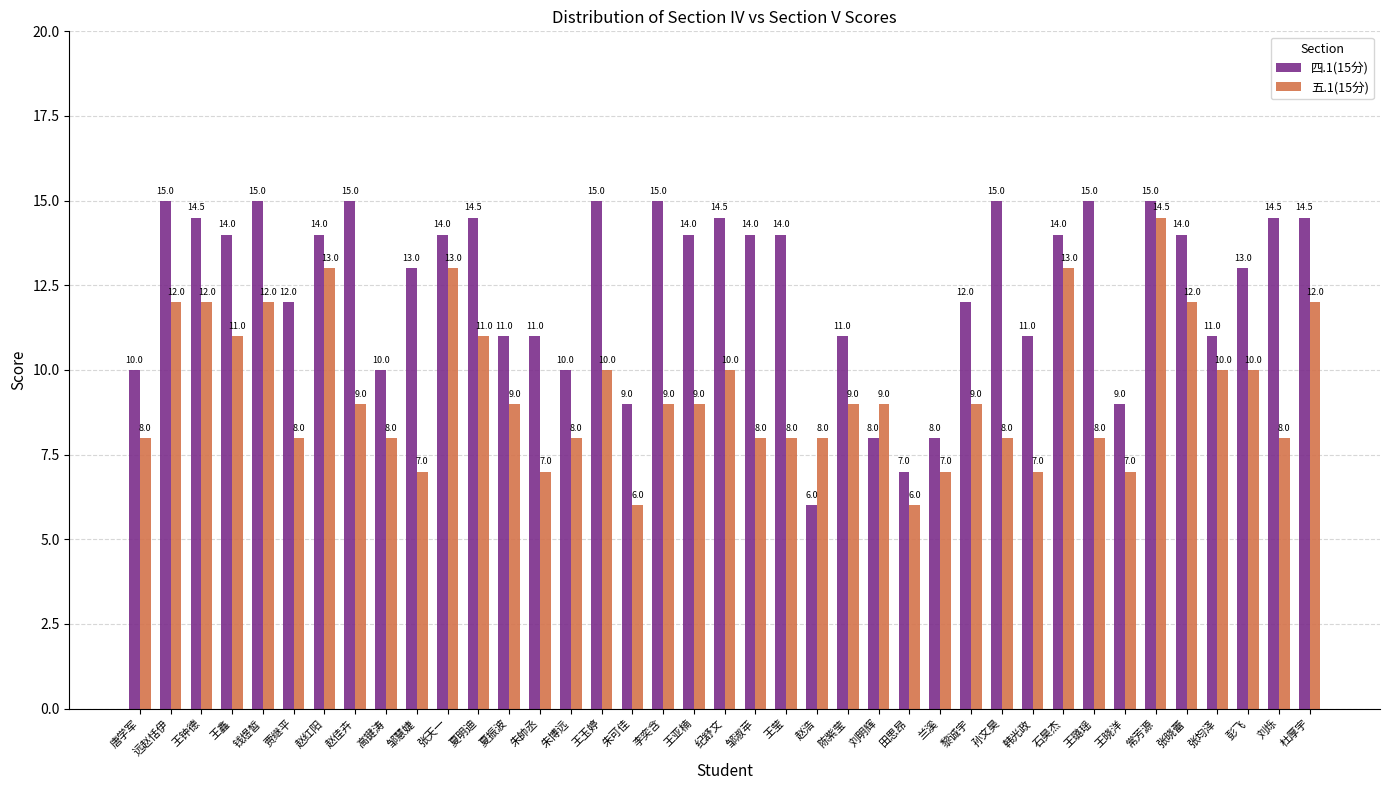

How many values in the 四.1(15分) series are below 14?

18